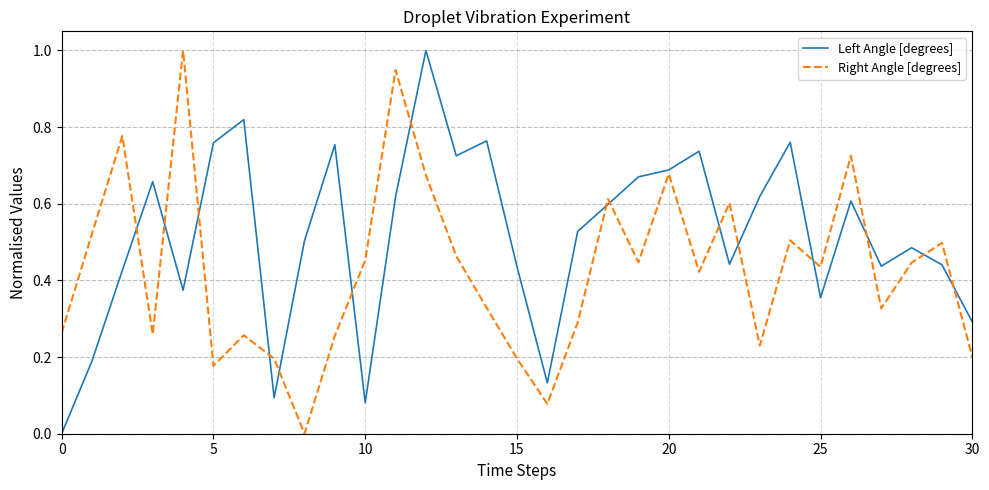

What is the difference between the maximum and minimum values in the Right Angle [degrees] series?

1.0